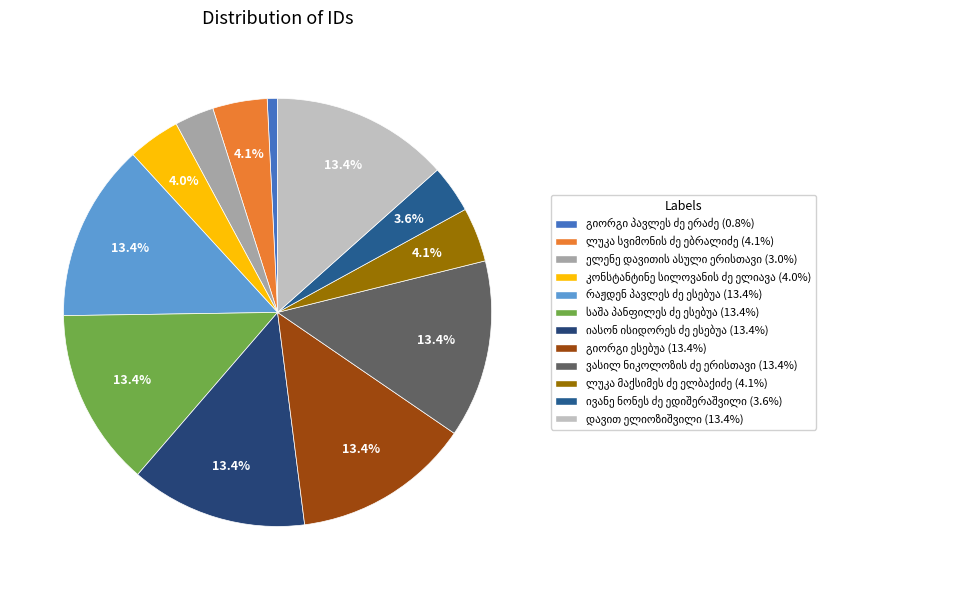

Is it true that გიორგი ესებუა is 1% of the pie?

False